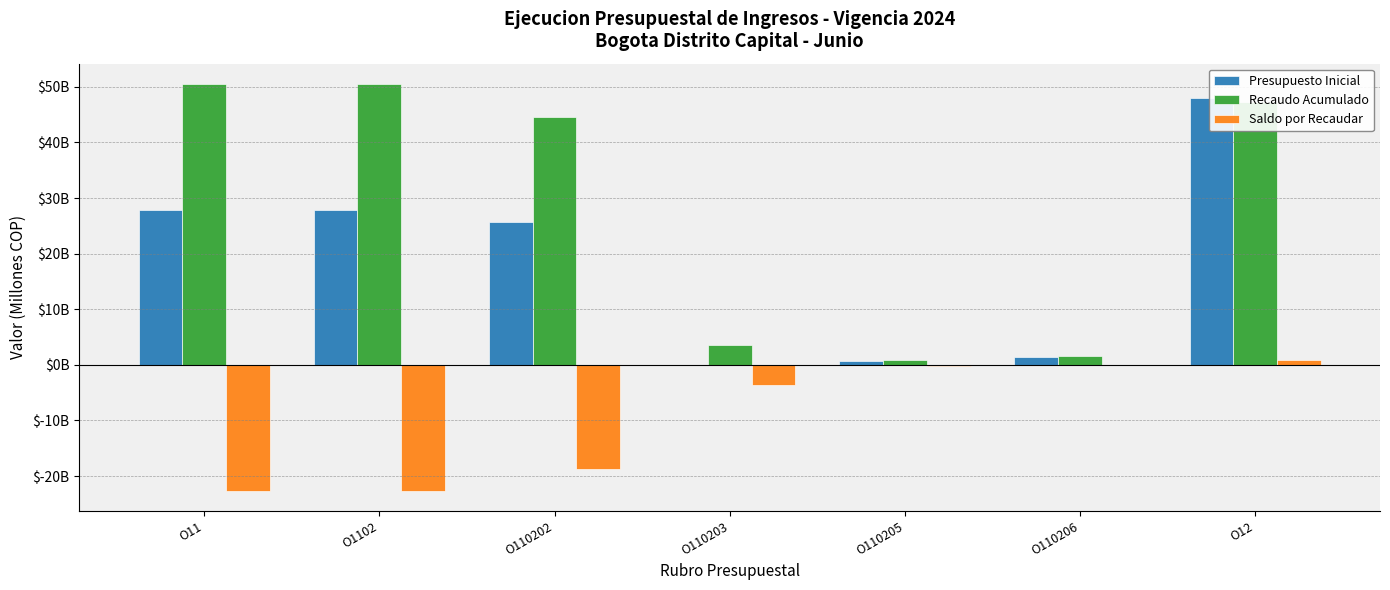

At which label is Presupuesto Inicial closest to 24?

O110202